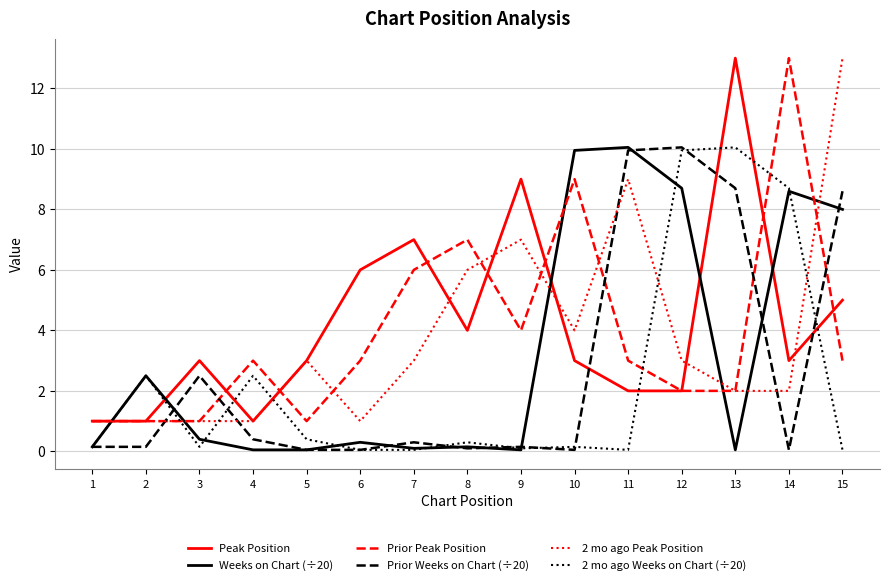

What is the average value of the 2 mo ago Peak Position series?

3.8